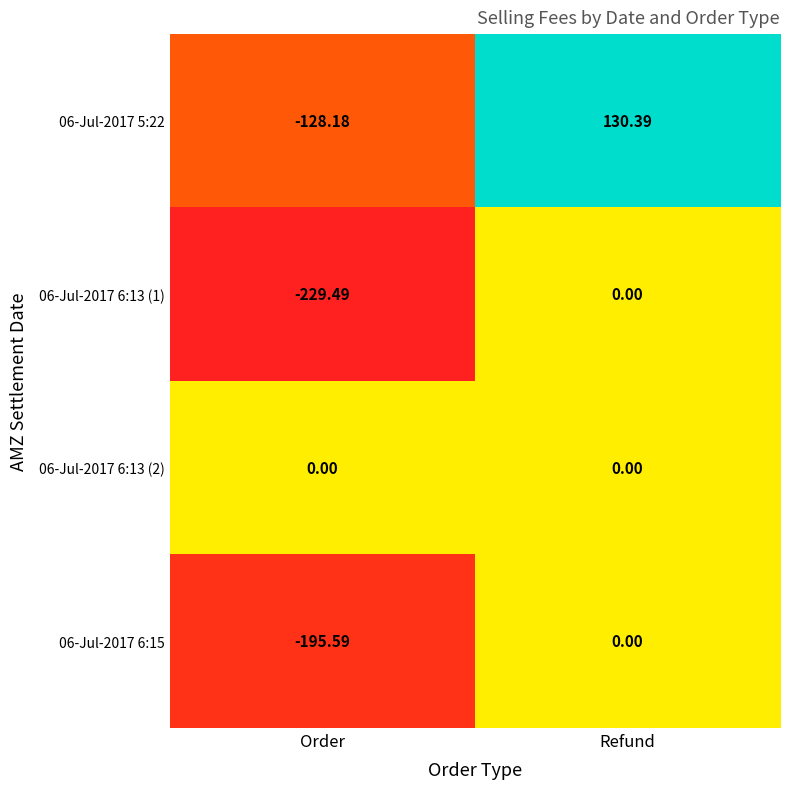

Which label corresponds to the smallest value in the chart?

Order